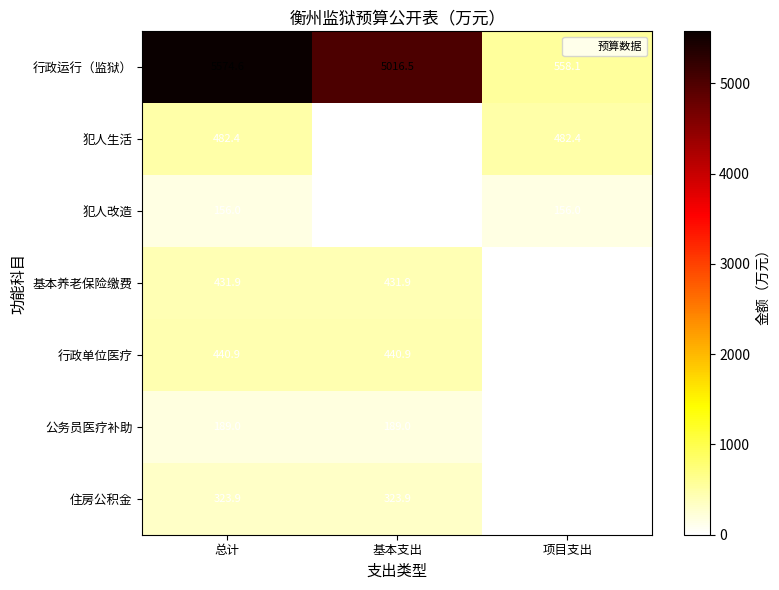

At which category is the sum across all series the highest?

总计